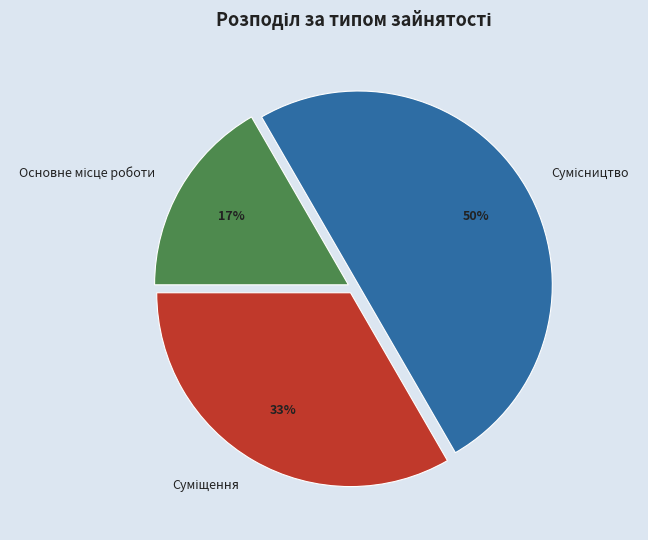

To the nearest percent, what is the average slice percentage?

33%